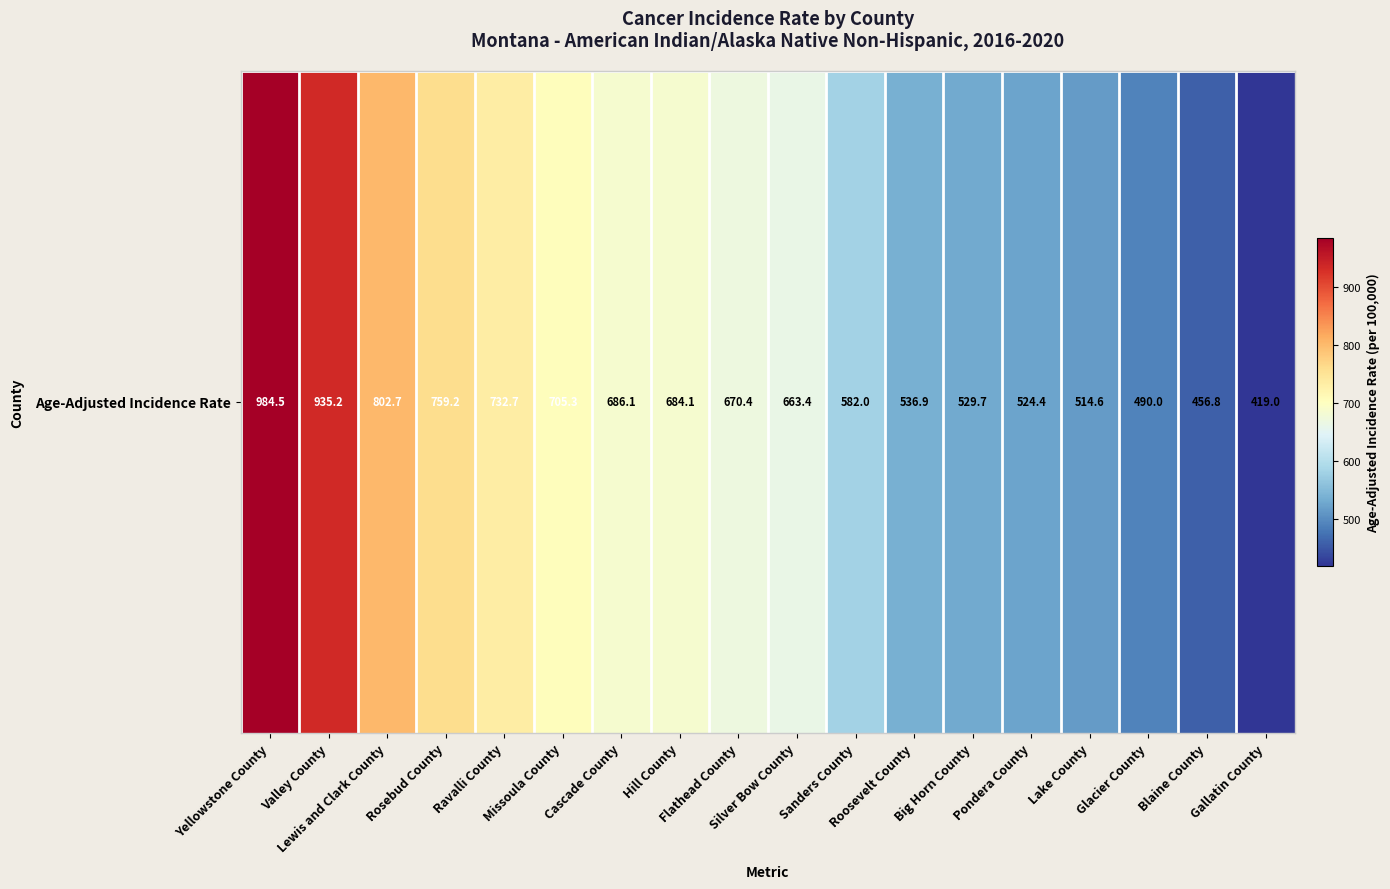

What is the sum of the values at Blaine County and Rosebud County?

1216.0